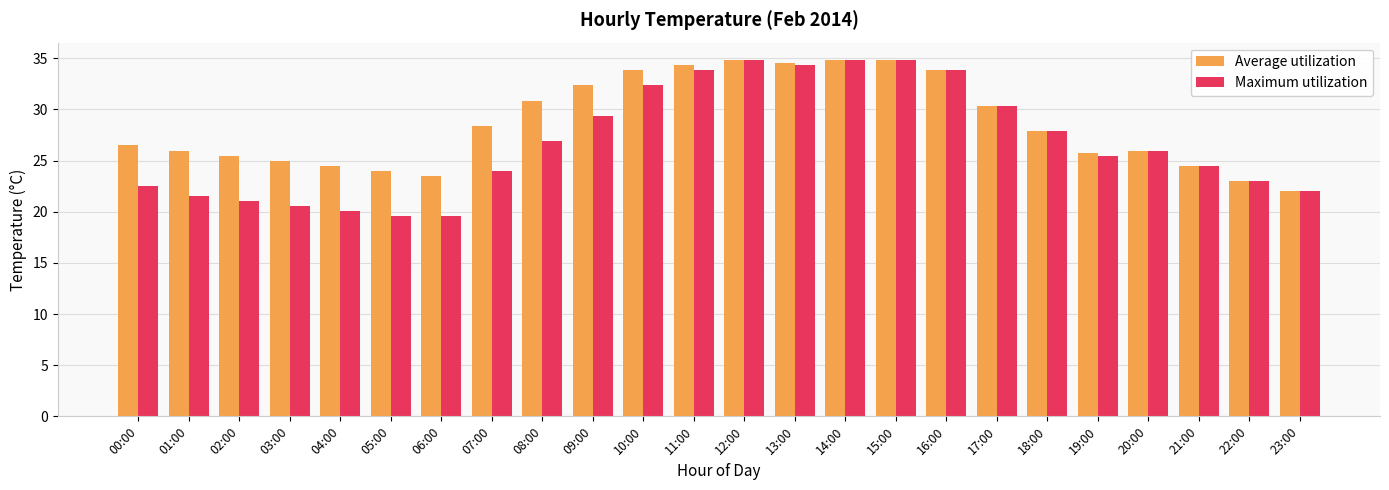

The Average utilization series shows 16.3 at 07:00. True or false?

False